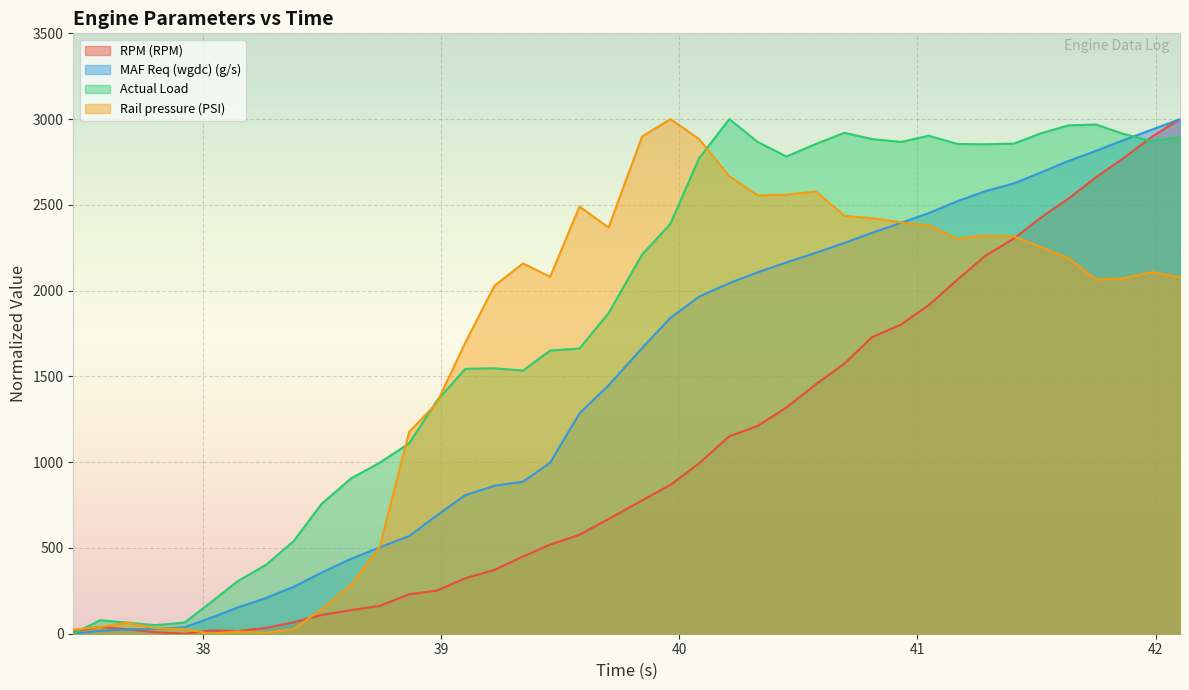

True or false: RPM (RPM) has more than 0 points higher than both neighbors.

True